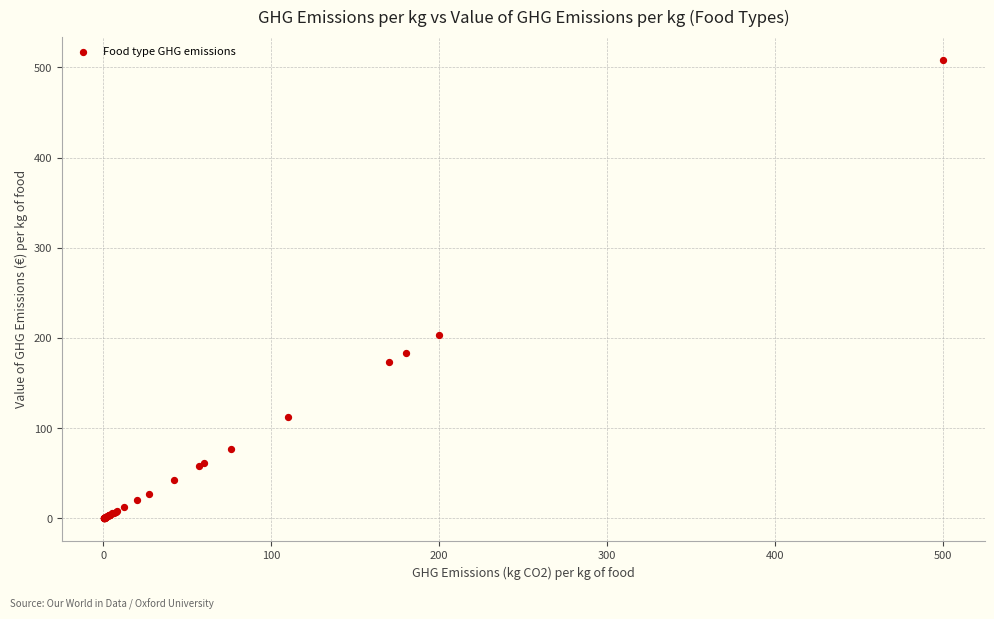

What Y value in the scatter plot is closest to 254?

203.5